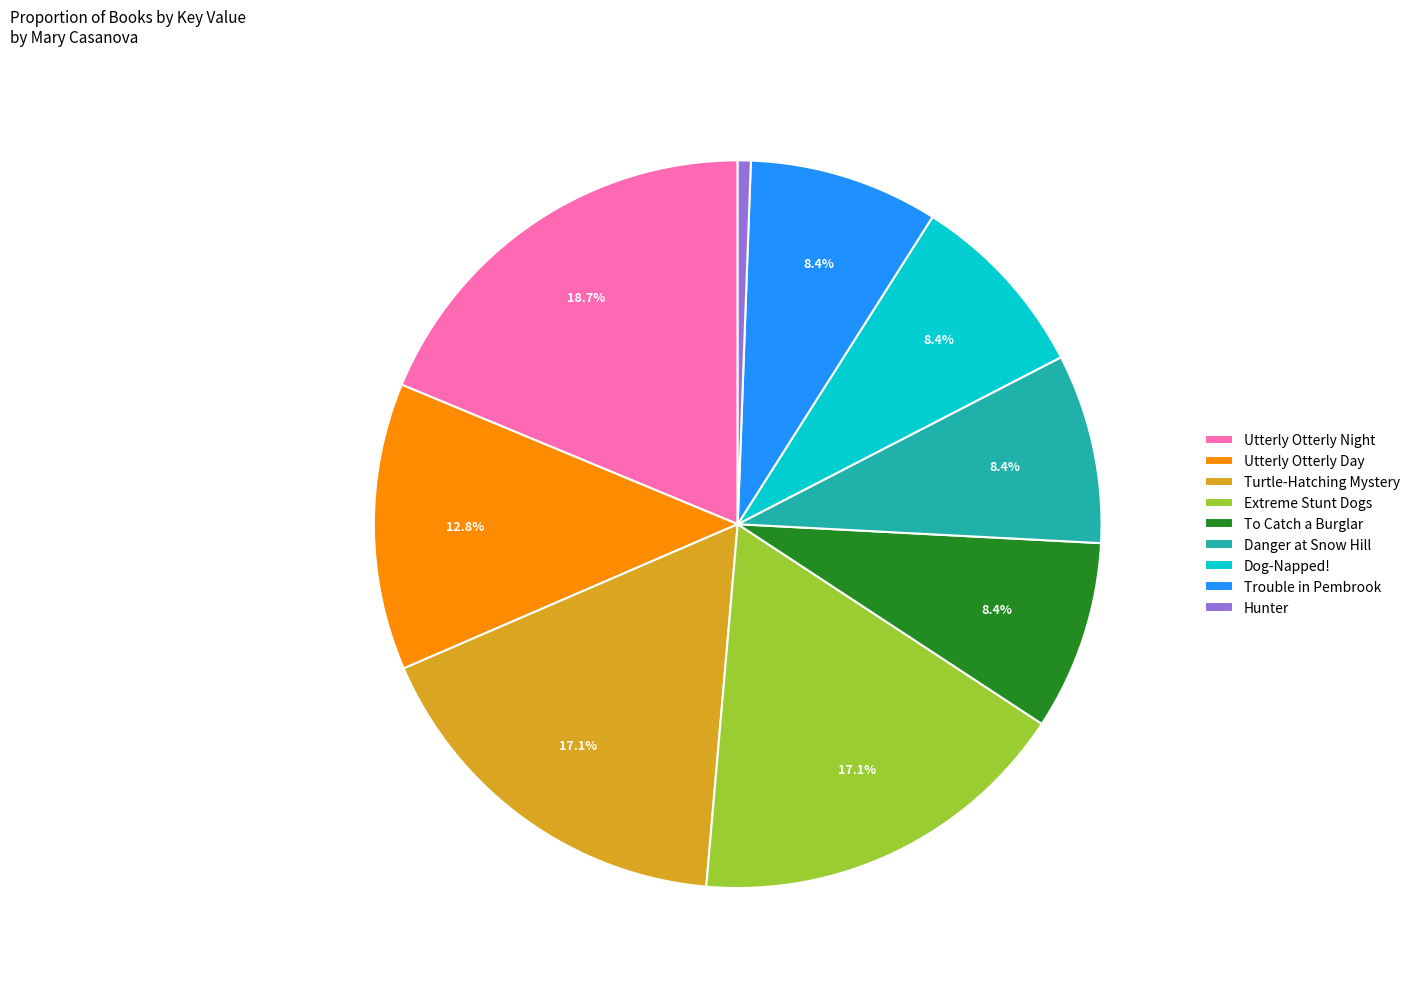

To the nearest percent, what is the average slice percentage?

11%